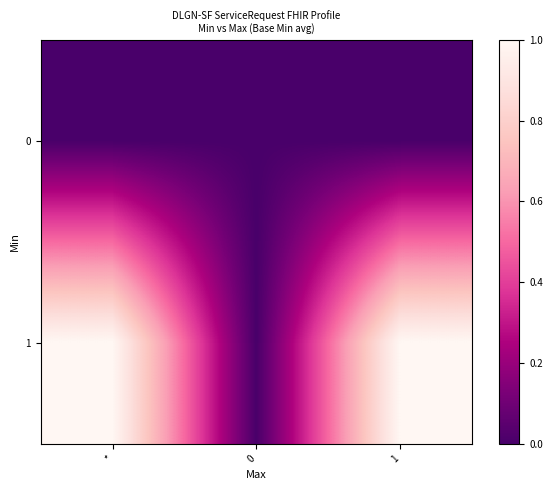

List the series in order of their peak value, lowest first.

0, 1